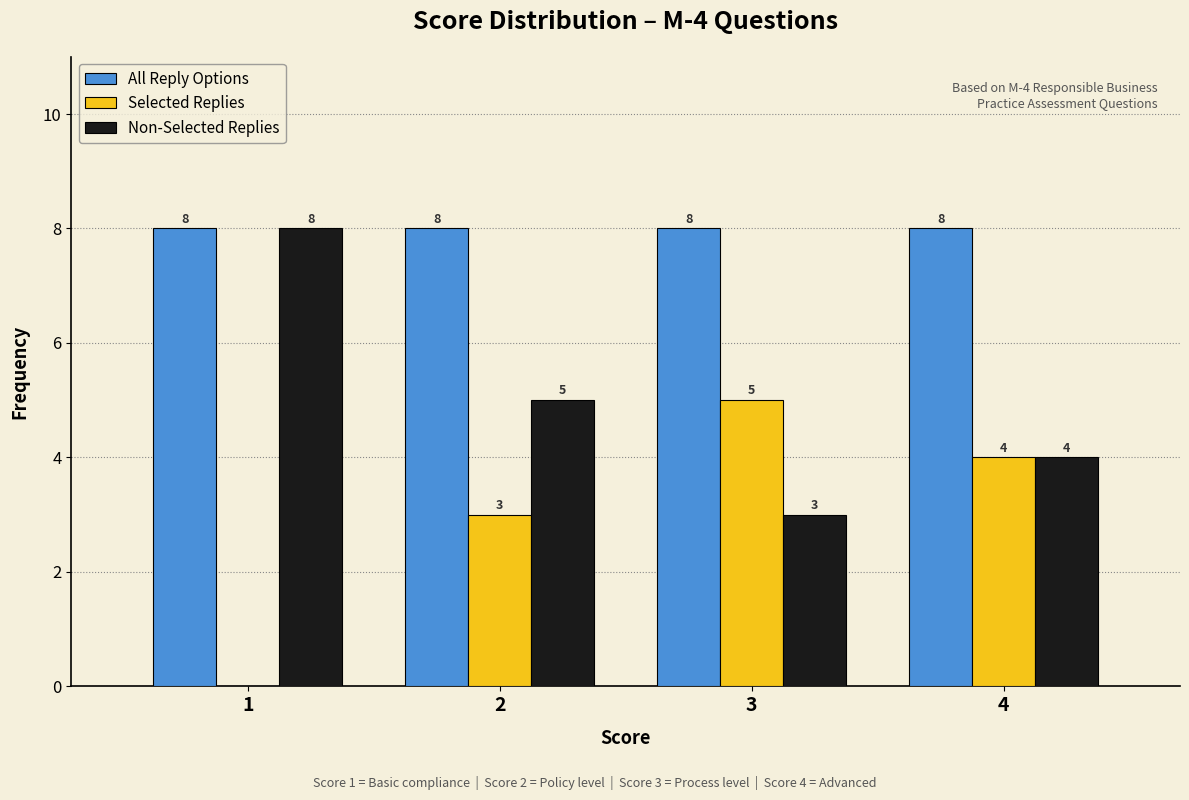

Reading left to right, what are all the values shown in this chart?

All Reply Options: 1=8	2=8	3=8	4=8
Selected Replies: 1=0	2=3	3=5	4=4
Non-Selected Replies: 1=8	2=5	3=3	4=4